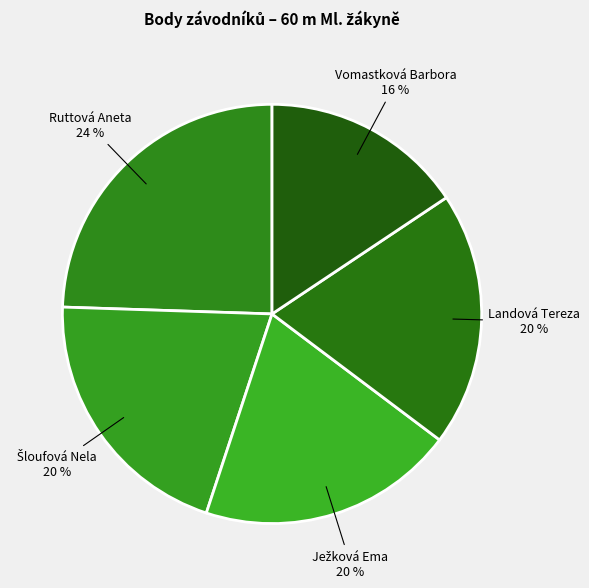

What percentage is the Vomastková Barbora slice, to the nearest percent?

16%